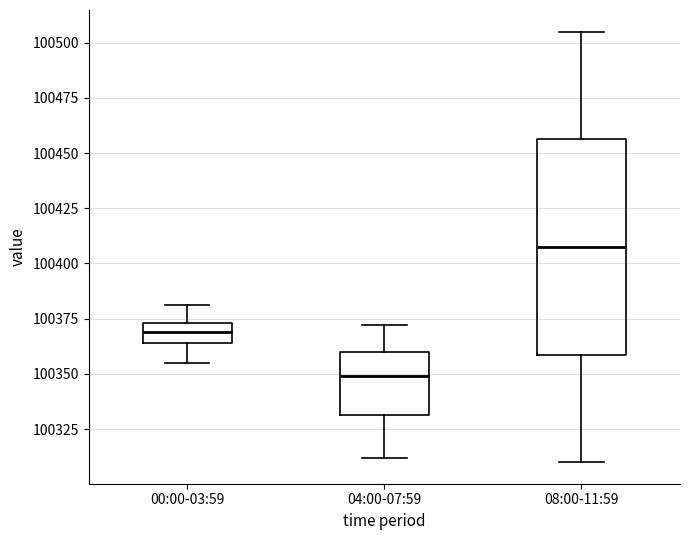

Reading left to right, transcribe this box plot: for each box, give where its median line is, the range the box spans, and where its two whiskers end, as read against the y-axis. The values are not printed on the chart, so give them approximately, as read against the axis.

00:00-03:59: median 100370, box 100365 to 100375, whiskers 100355 to 100380
04:00-07:59: median 100350, box 100330 to 100360, whiskers 100310 to 100370
08:00-11:59: median 100410, box 100360 to 100455, whiskers 100310 to 100505